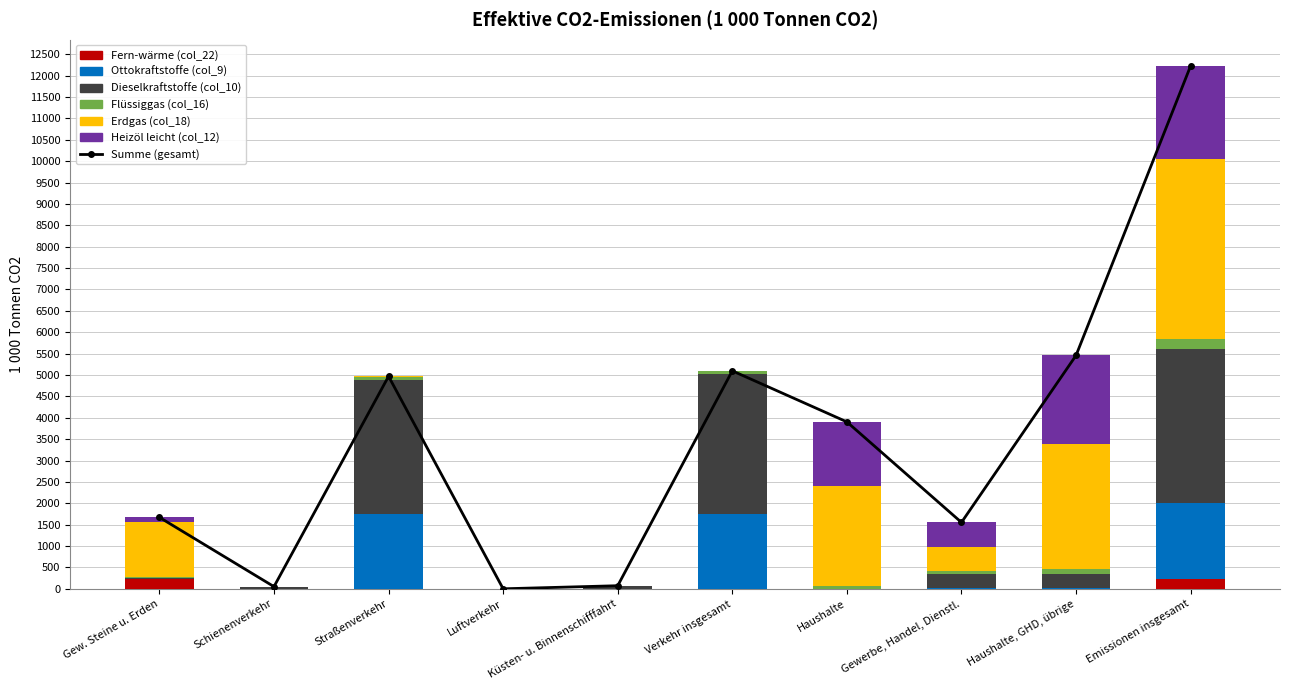

Which series changed the most between Haushalte and Gewerbe, Handel, Dienstl.?

Erdgas (col_18)